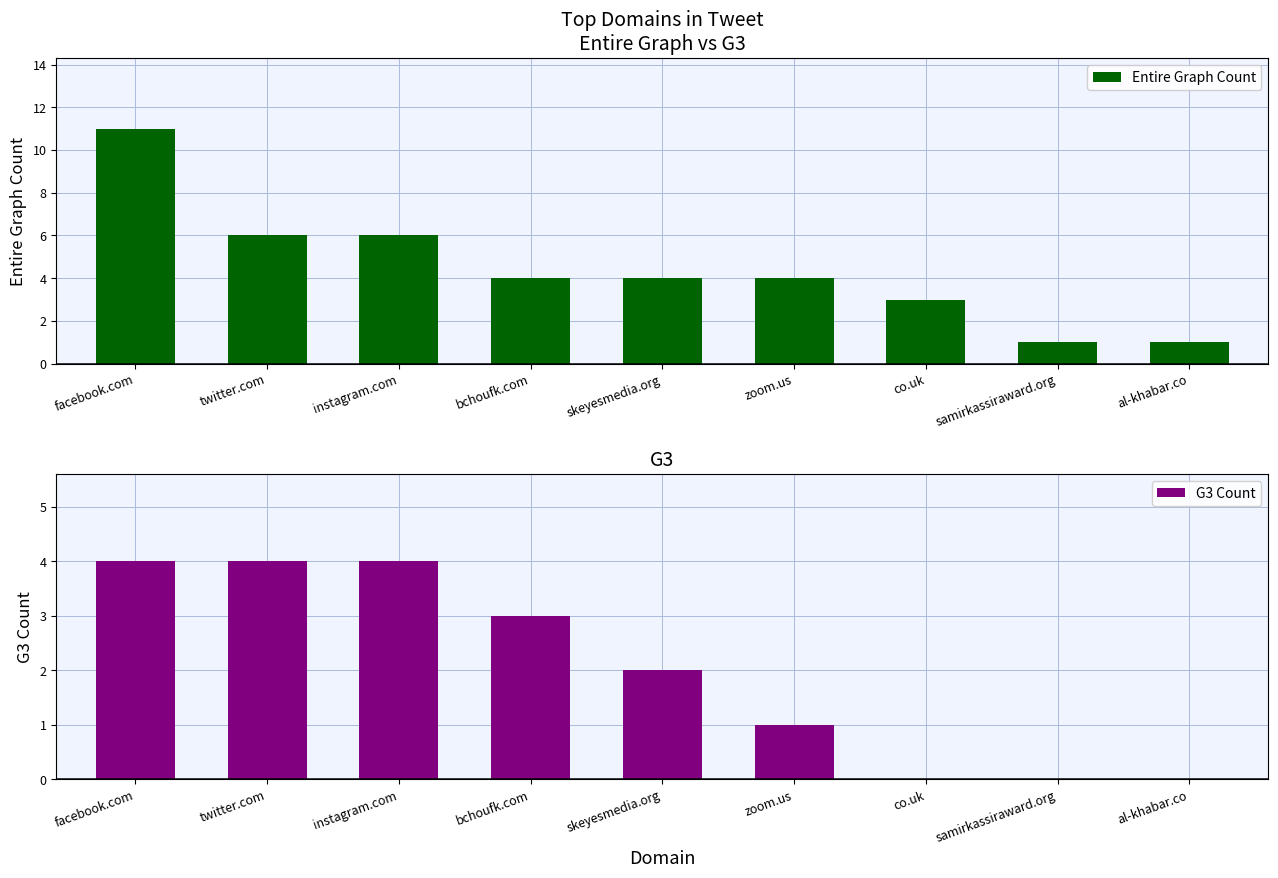

Which series has the largest total across all categories?

Entire Graph Count